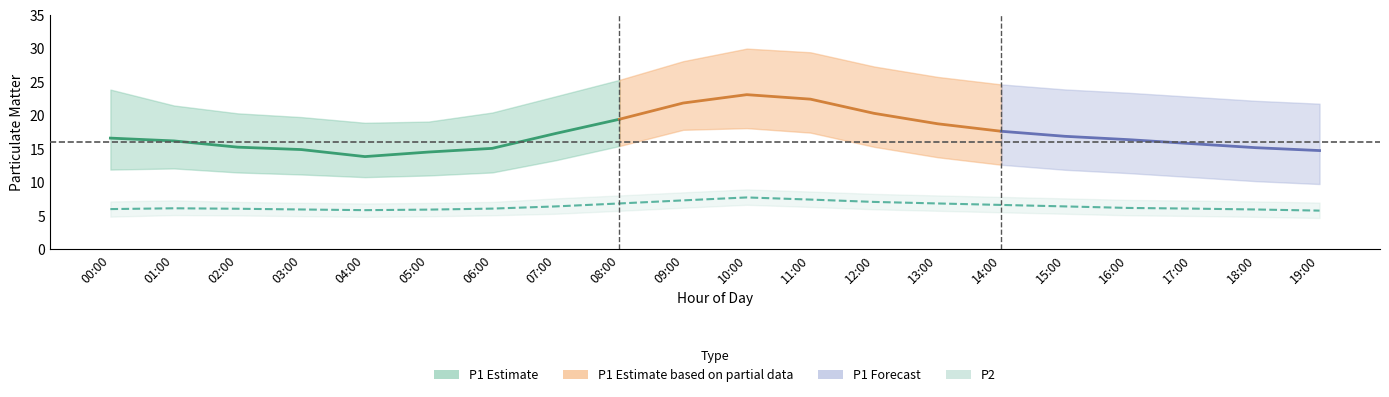

At which label does P2 first exceed 6?

00:00